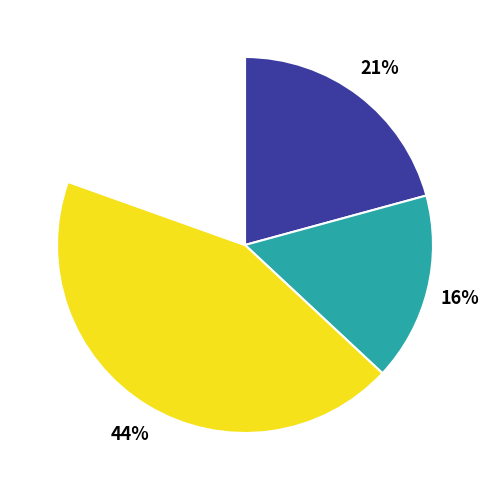

Does any single category account for the majority?

No